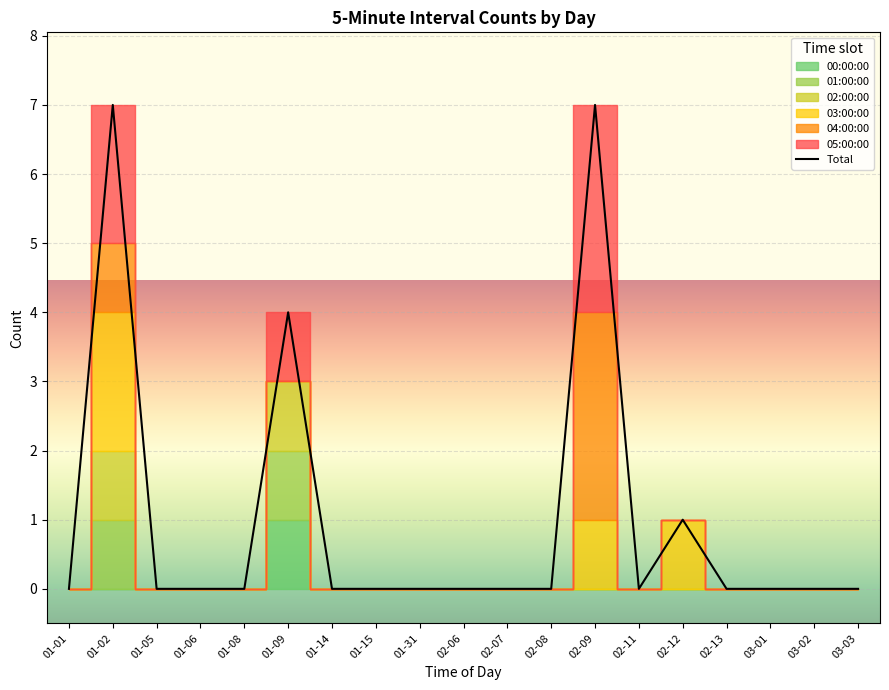

How many interior local peaks (higher than both neighbors) does the data have?

4